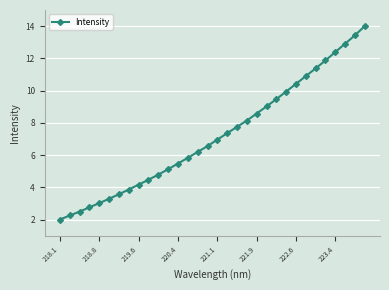

What is the difference between the second highest and second lowest values?

11.2